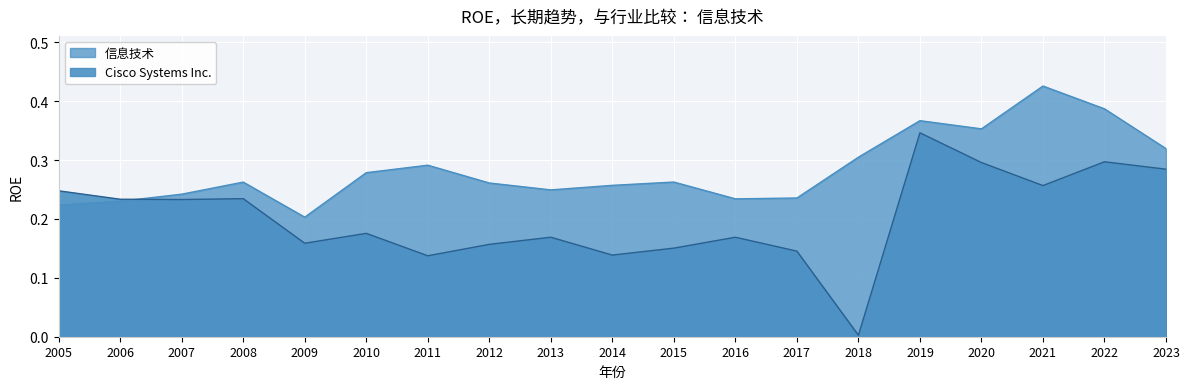

Which category has the lowest value in the 信息技术 series?

2009